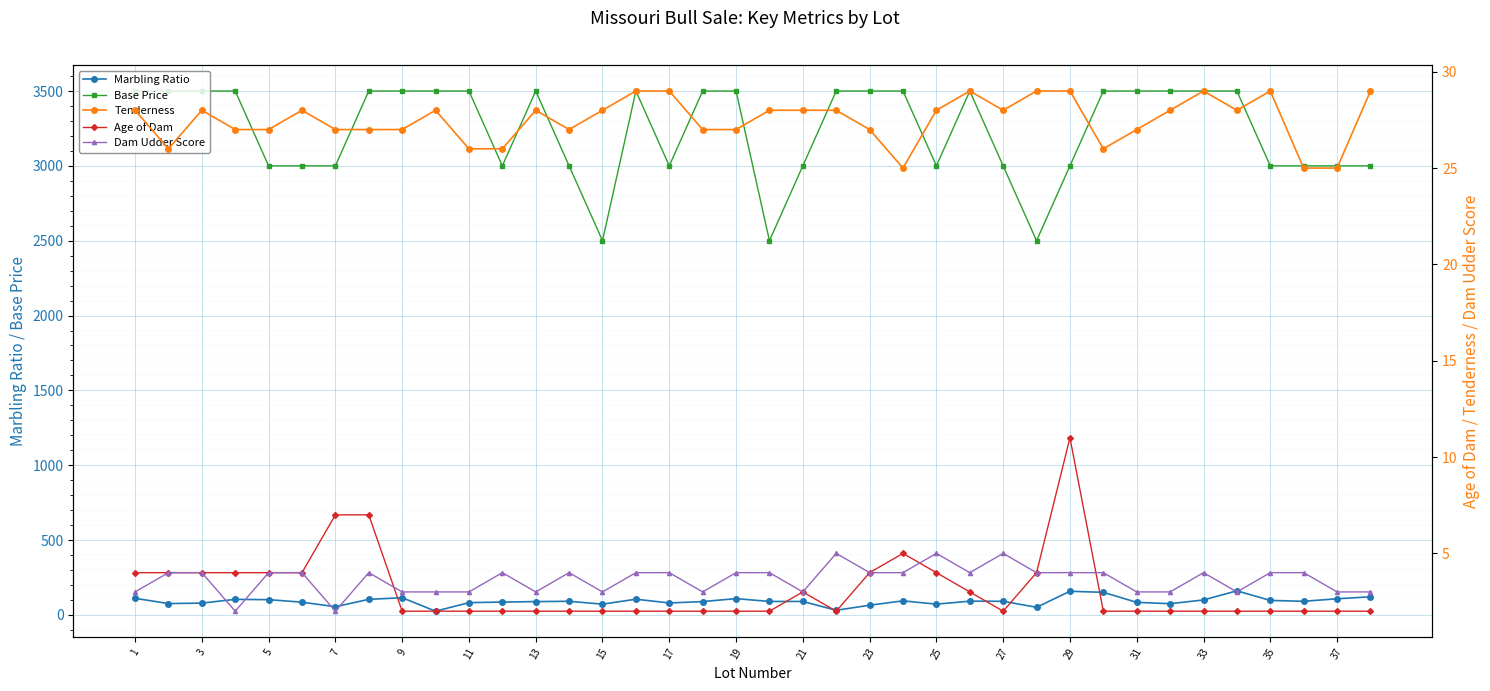

Count the number of categories in the chart.

38